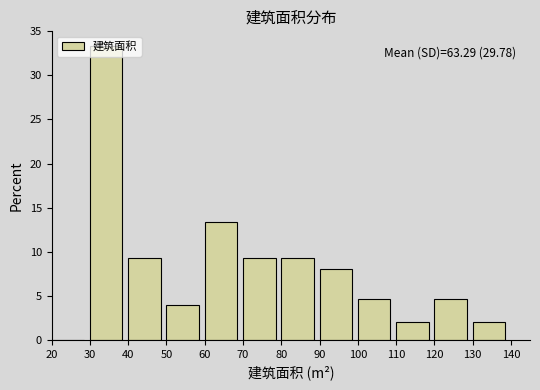

Which range on the x-axis has the tallest bar?

30 to 40